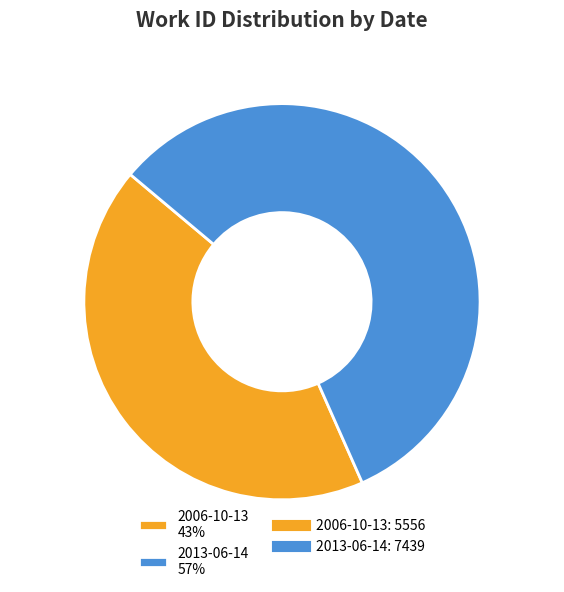

Is it true that 2013-06-14 is 57% of the pie?

True